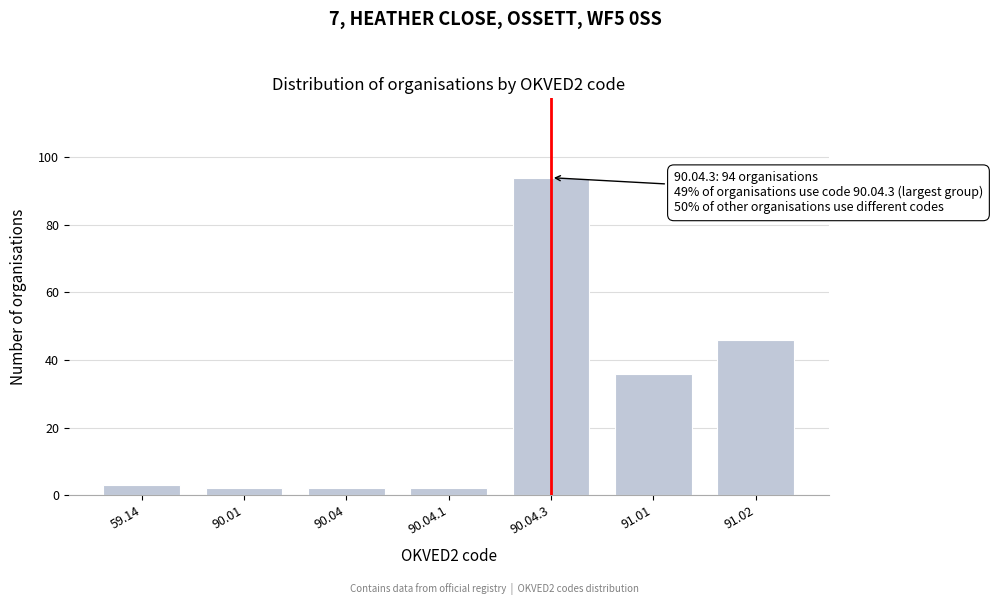

Reading right to left, what are all the values shown in this chart?

46	36	94	2	2	2	3